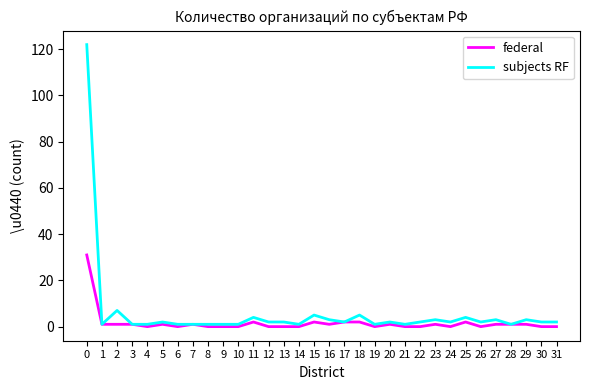

Reading left to right, transcribe all the data shown in this chart.

federal: 31	1	1	1	0	1	0	1	0	0	0	2	0	0	0	2	1	2	2	0	1	0	0	1	0	2	0	1	1	1	0	0
subjects RF: 122	1	7	1	1	2	1	1	1	1	1	4	2	2	1	5	3	2	5	1	2	1	2	3	2	4	2	3	1	3	2	2